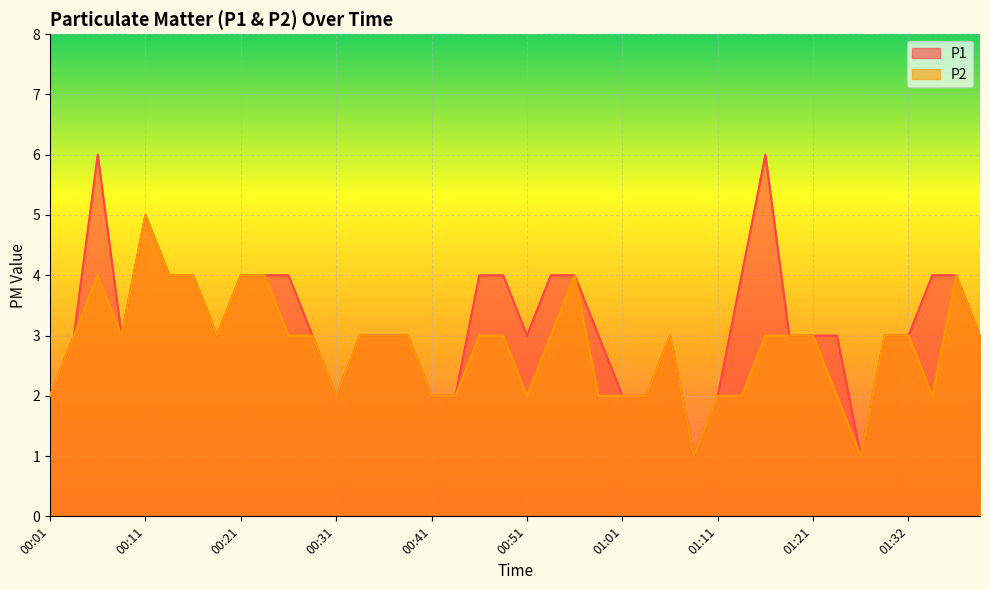

Is it true that P2 equals 3 at 00:46?

True